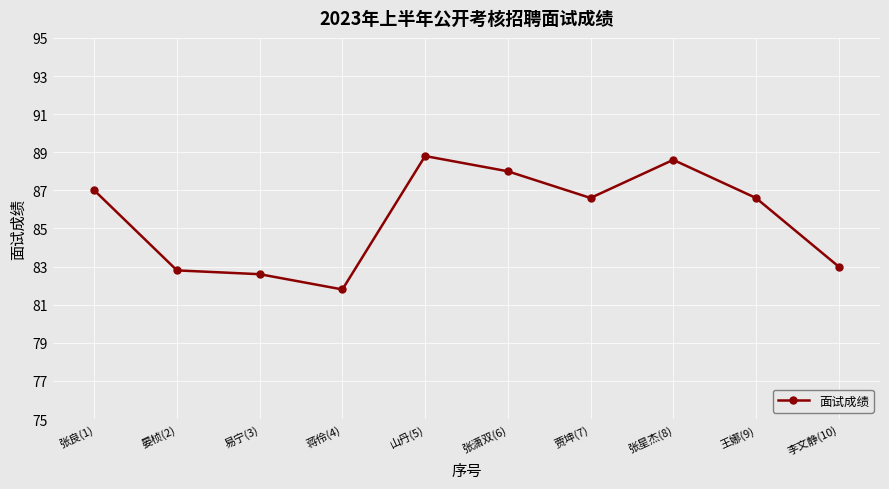

What is the difference between the maximum and minimum values?

7.0